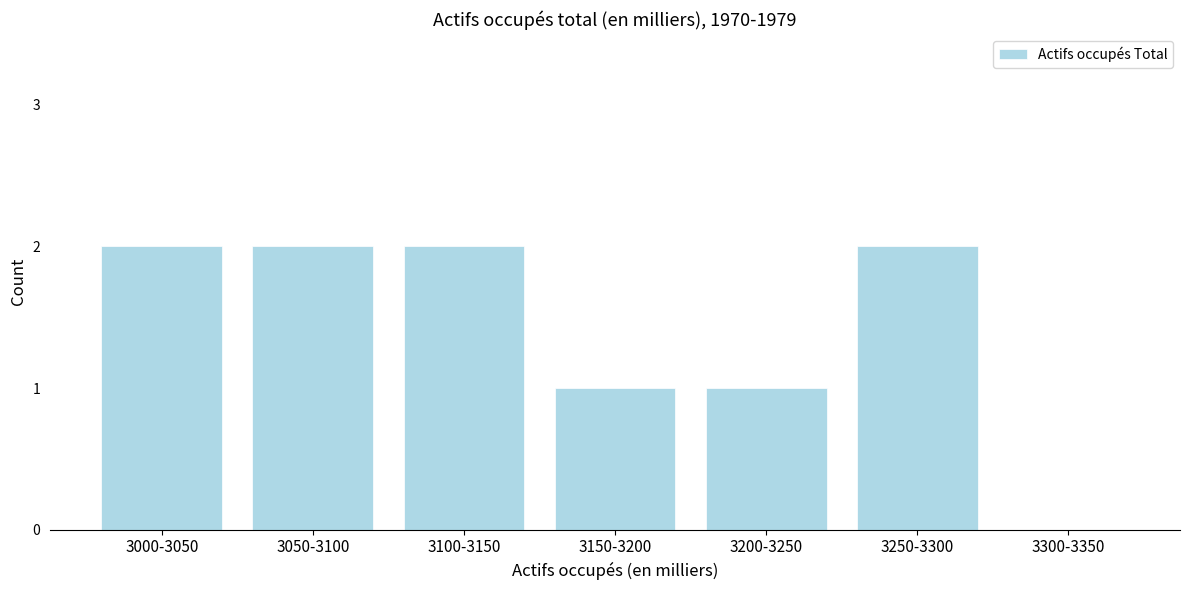

Reading left to right, transcribe all the data shown in this chart.

3000-3050=2	3050-3100=2	3100-3150=2	3150-3200=1	3200-3250=1	3250-3300=2	3300-3350=0